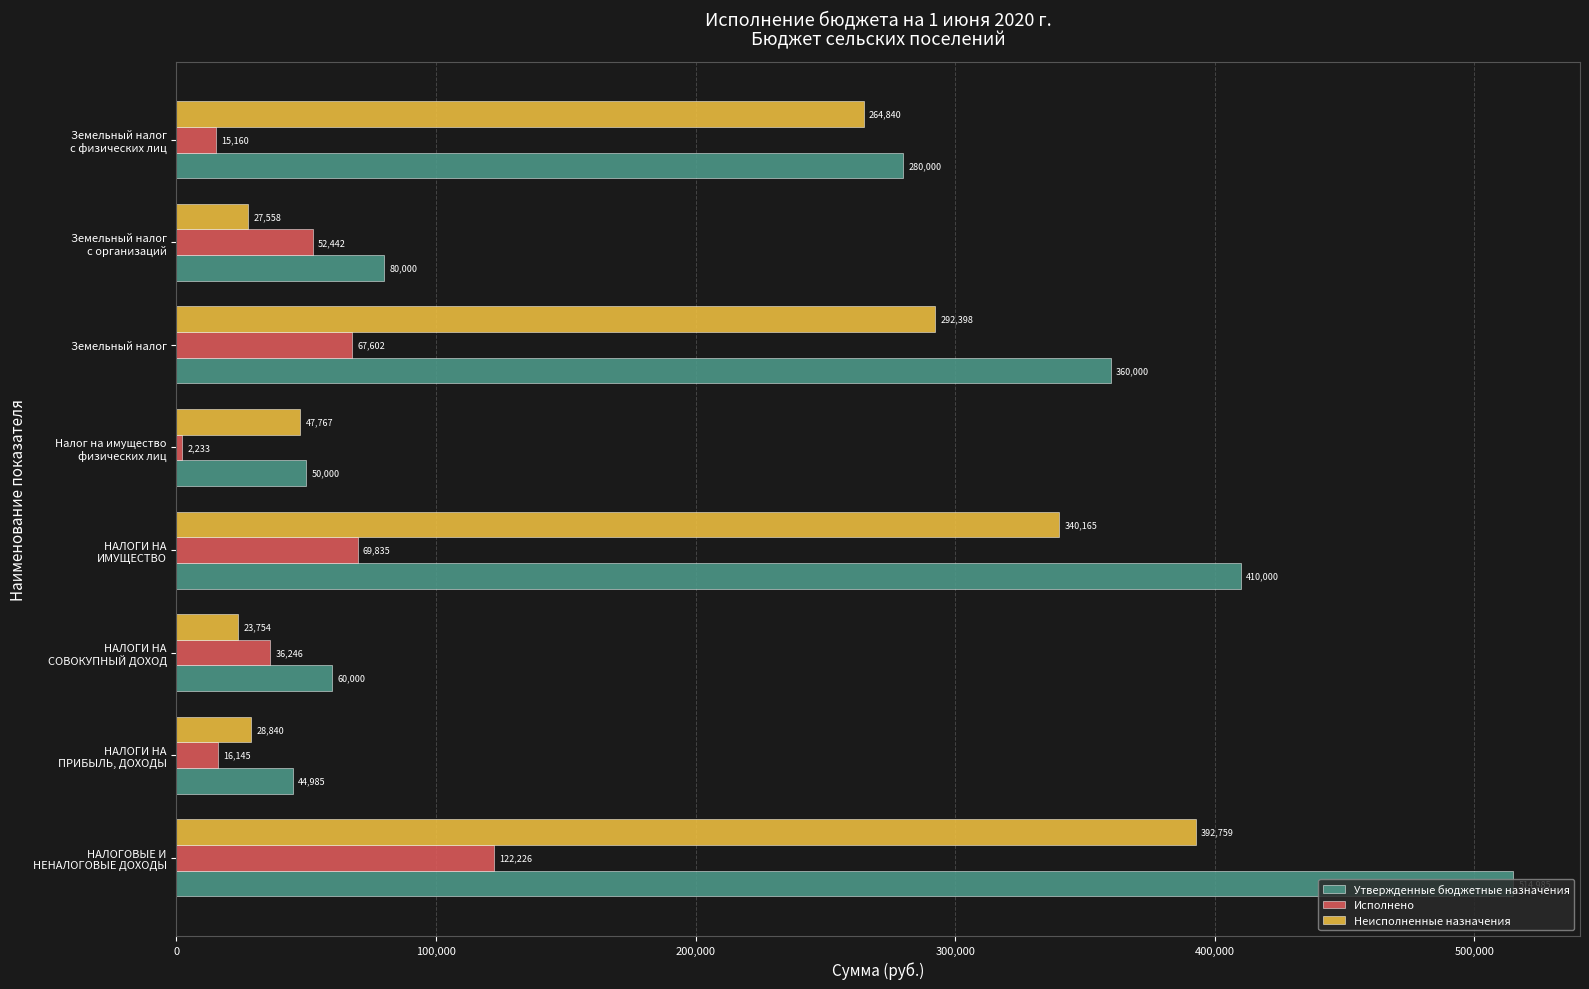

Which series has the largest total across all categories?

Утвержденные бюджетные назначения